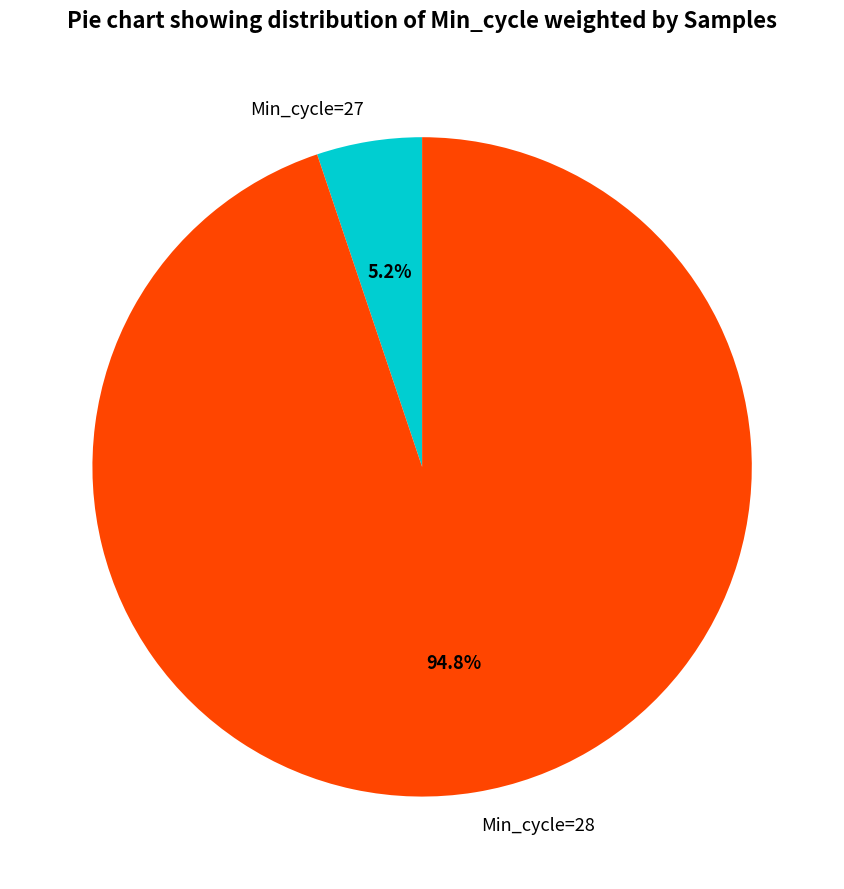

Which has a higher value, Min_cycle=27 or Min_cycle=28?

Min_cycle=28